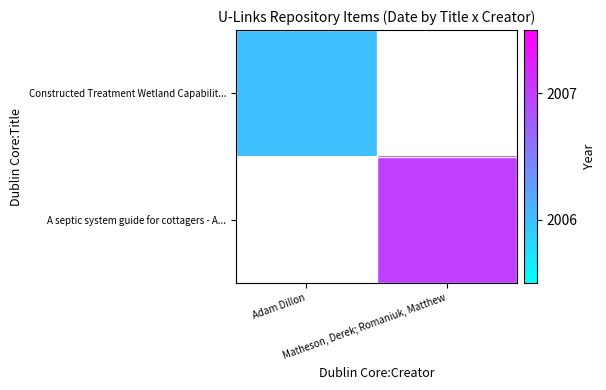

At how many categories does at least one series exceed 2006?

1